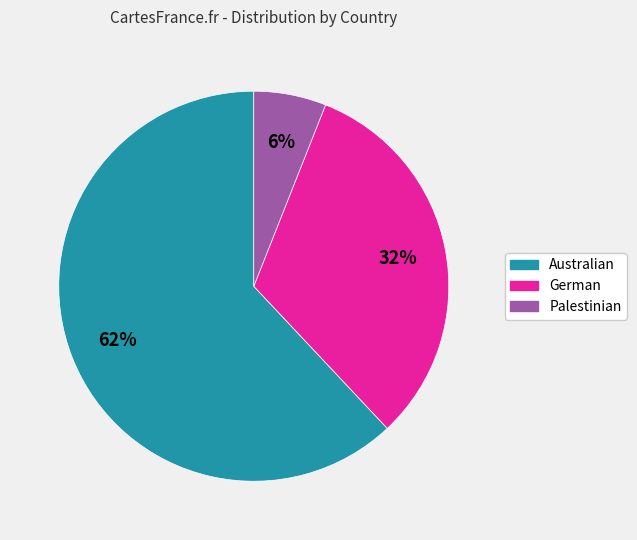

What is the largest slice in the pie chart?

Australian